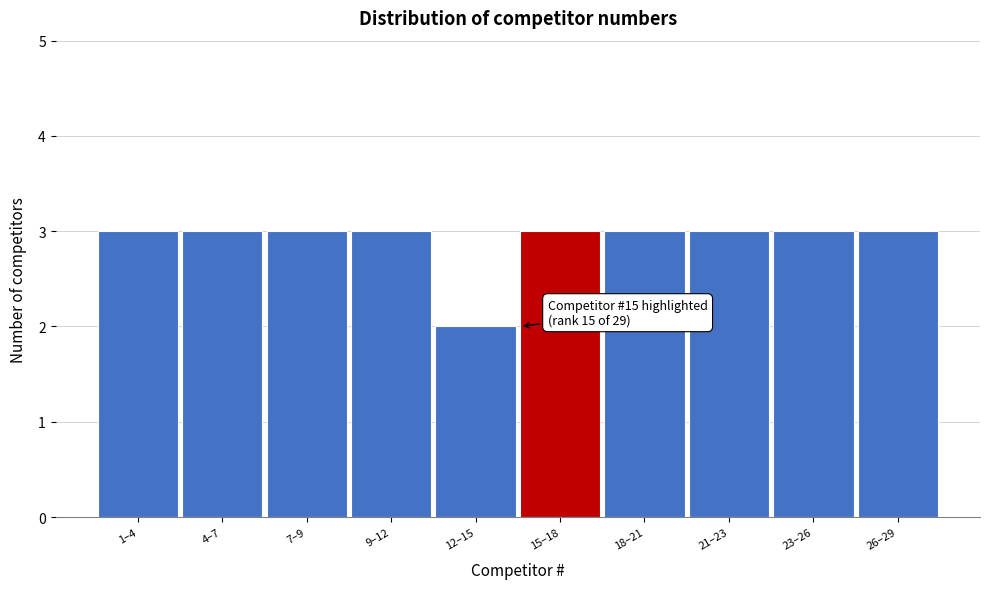

Reading left to right, extract all data points from this chart.

1–4=3	4–7=3	7–9=3	9–12=3	12–15=2	15–18=3	18–21=3	21–23=3	23–26=3	26–29=3